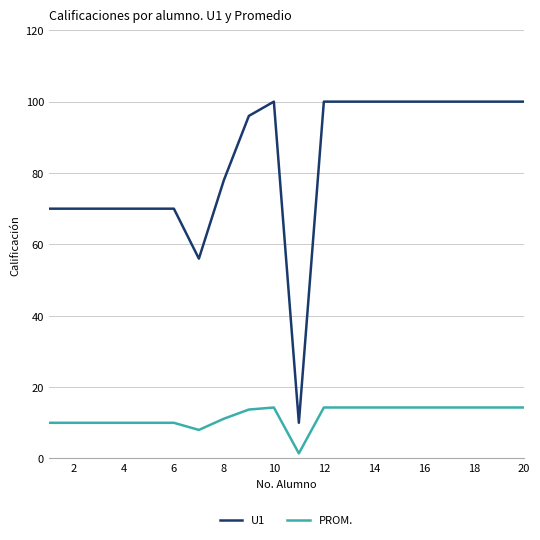

What is the maximum value shown in the chart?

100.0